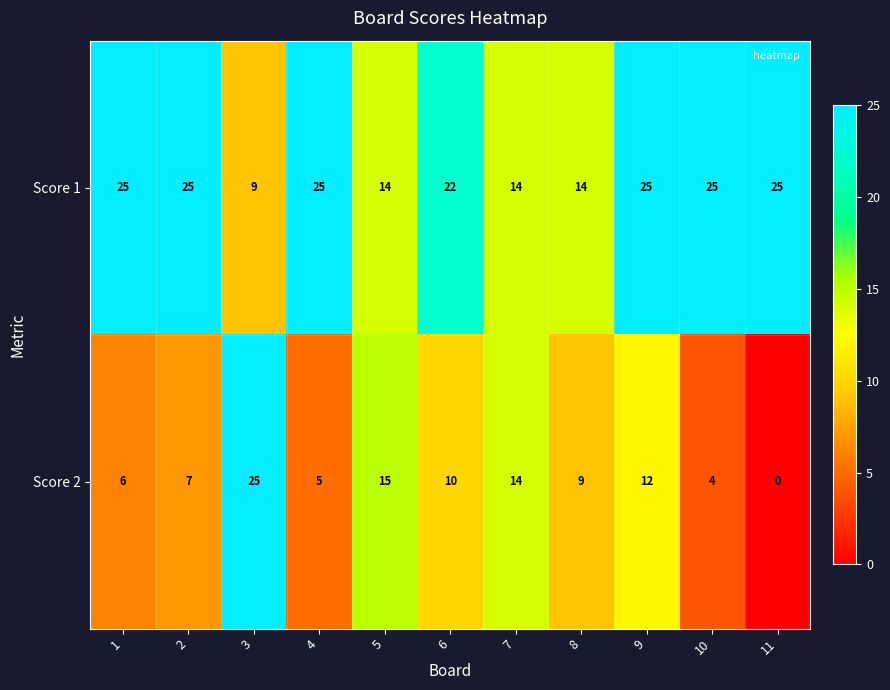

True or false: Score 2 has a value of 5 at 2.

False